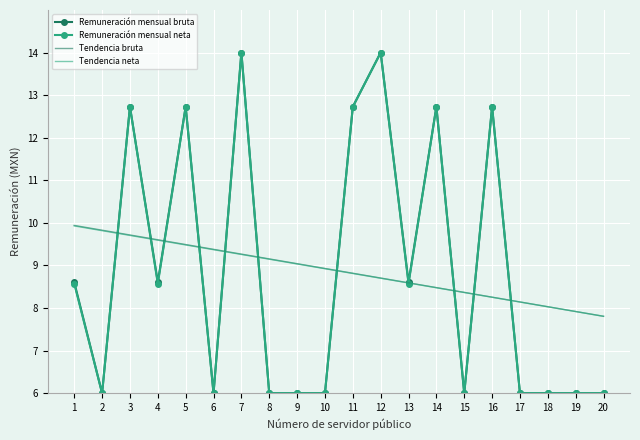

What is the difference between the Remuneración mensual neta values at 7 and 19?

8.0